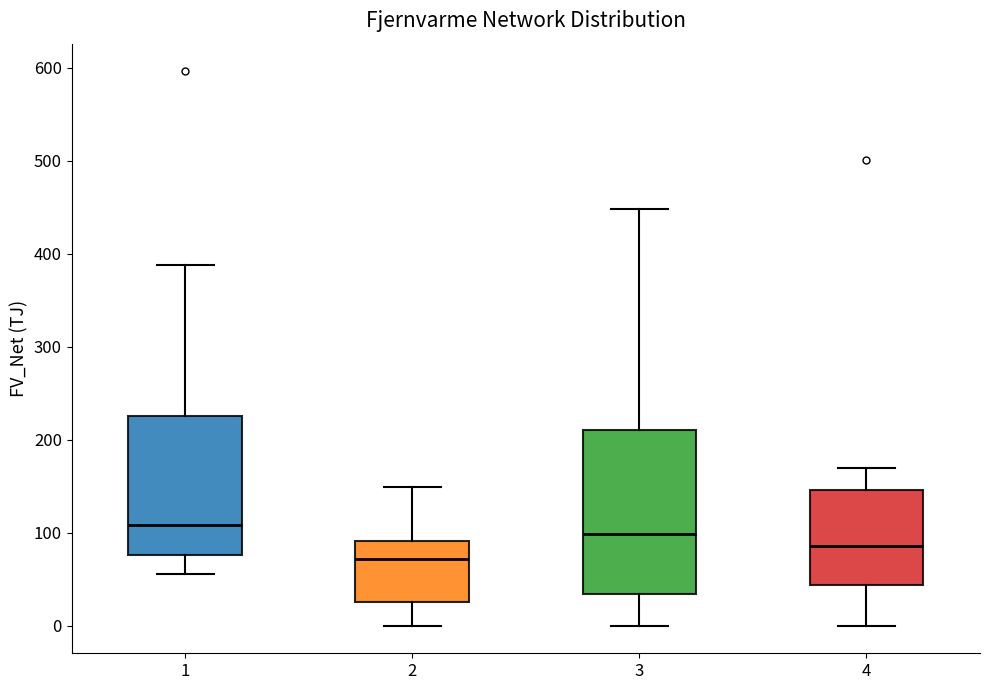

Reading left to right, read every box against the y-axis: the position of its median line, the range the box covers, and the ends of its whiskers. The values are not printed on the chart, so give them approximately, as read against the axis.

1: median 110, box 80 to 230, whiskers 60 to 390
2: median 70, box 30 to 90, whiskers 0 to 150
3: median 100, box 30 to 210, whiskers 0 to 450
4: median 90, box 40 to 150, whiskers 0 to 170